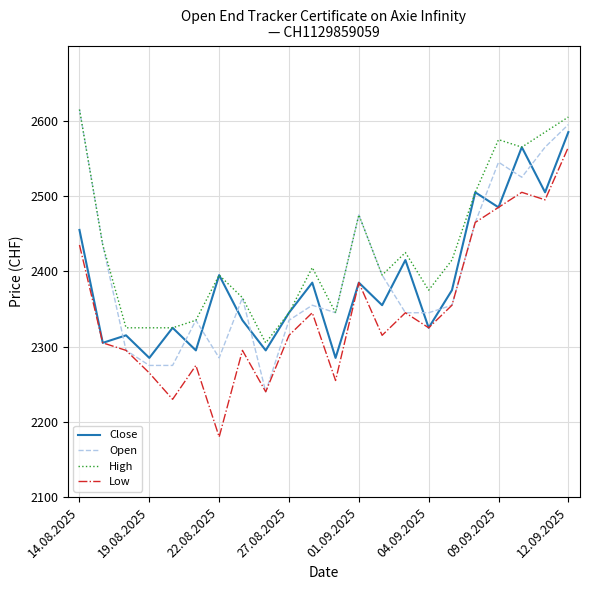

Reading right to left, what are all the values shown in this chart?

Close: 2585	2505	2565	2485	2505	2375	2325	2415	2355	2385	2285	2385	2345	2295	2335	2395	2295	2325	2285	2315	2305	2455
Open: 2595	2565	2525	2545	2465	2355	2345	2345	2395	2475	2345	2355	2335	2240	2365	2285	2335	2275	2275	2295	2435	2615
High: 2605	2585	2565	2575	2505	2415	2375	2425	2395	2475	2345	2405	2345	2305	2365	2395	2335	2325	2325	2325	2435	2615
Low: 2565	2495	2505	2485	2465	2355	2325	2345	2315	2385	2255	2345	2315	2240	2295	2180	2275	2230	2265	2295	2305	2435